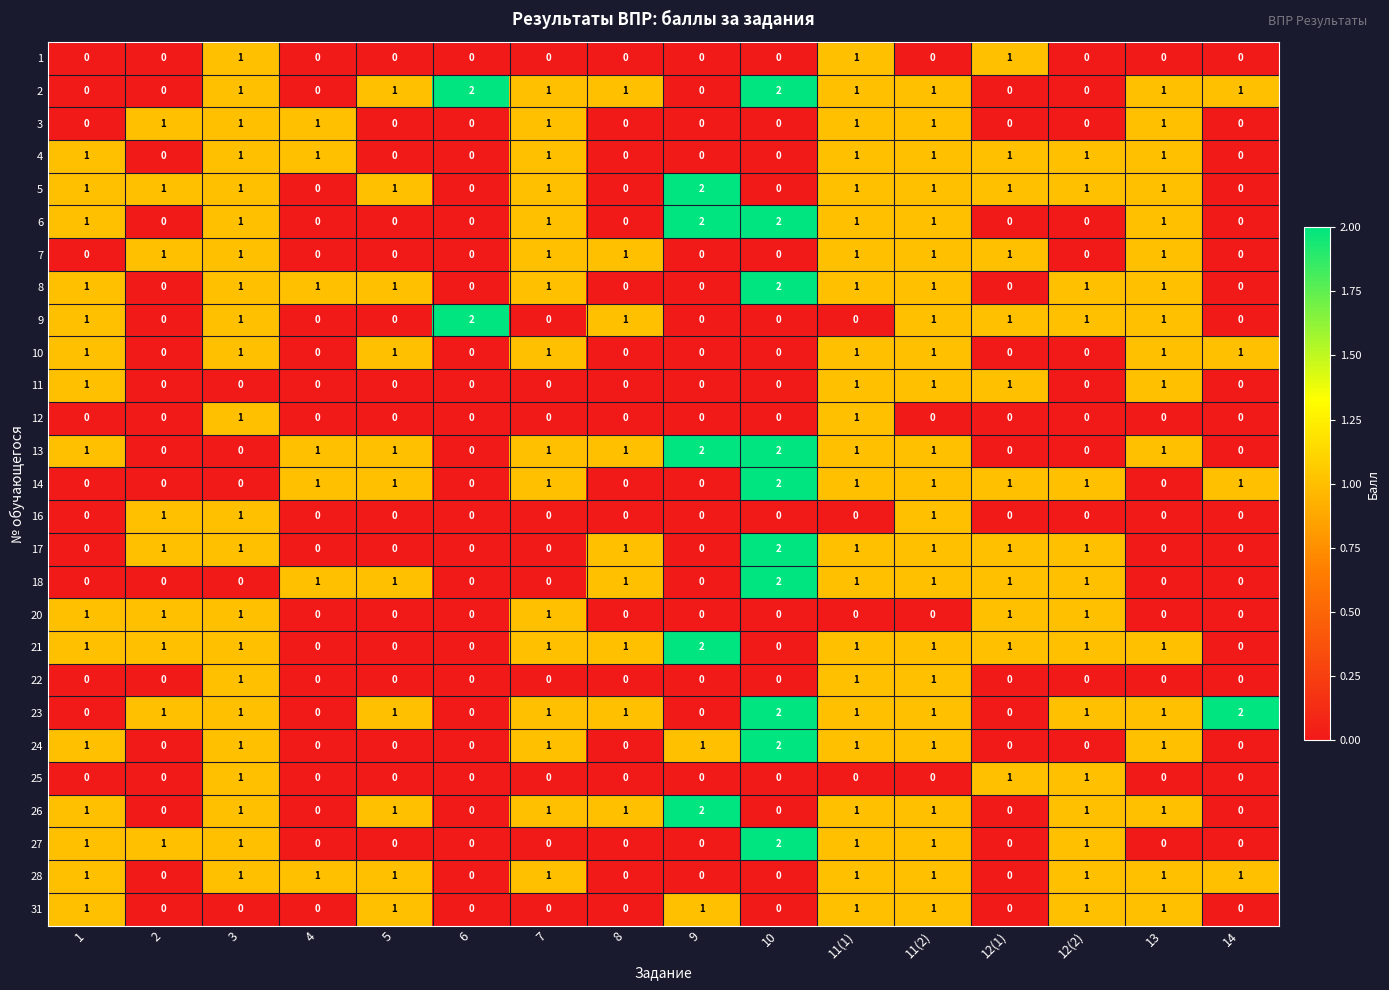

How many 5 values are between 0 and 1?

15